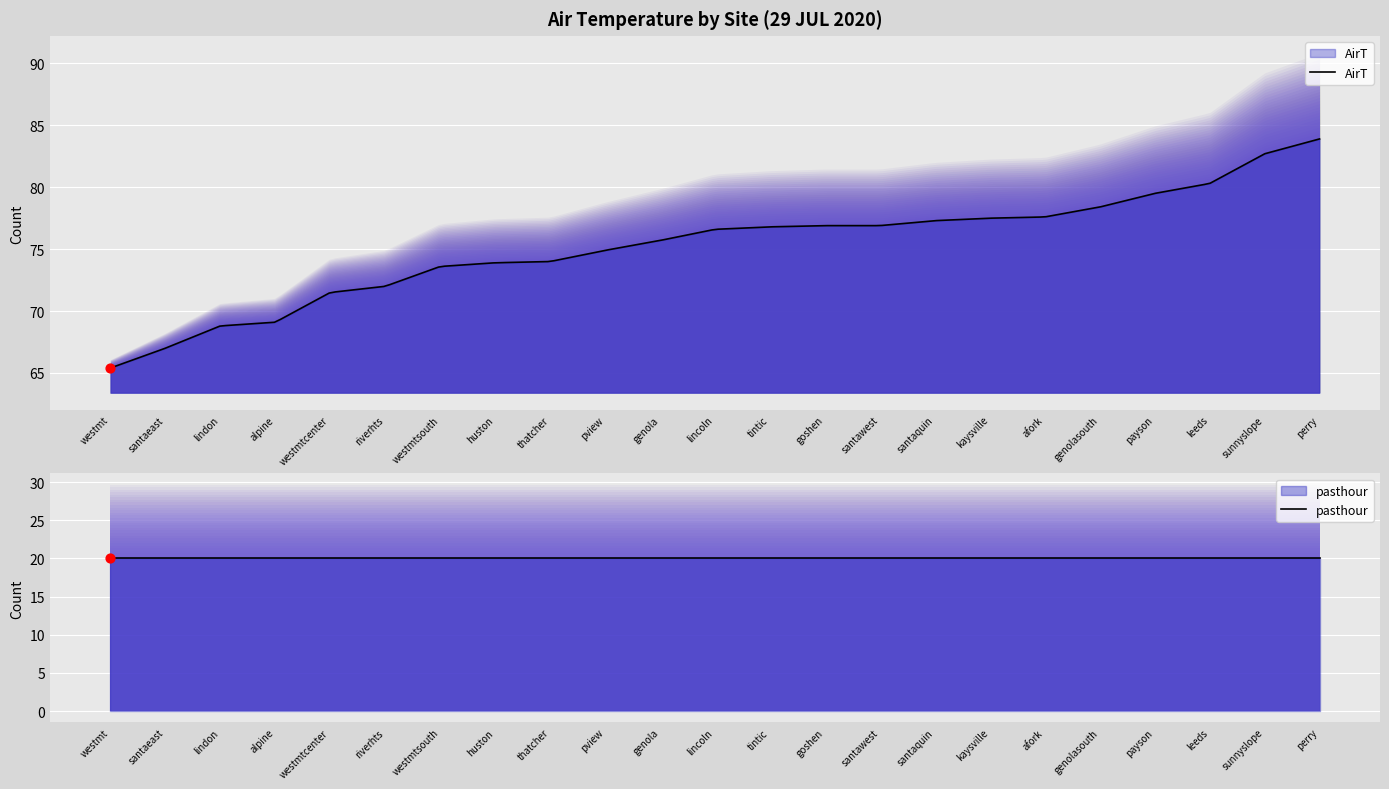

At how many categories does at least one series exceed 21?

23